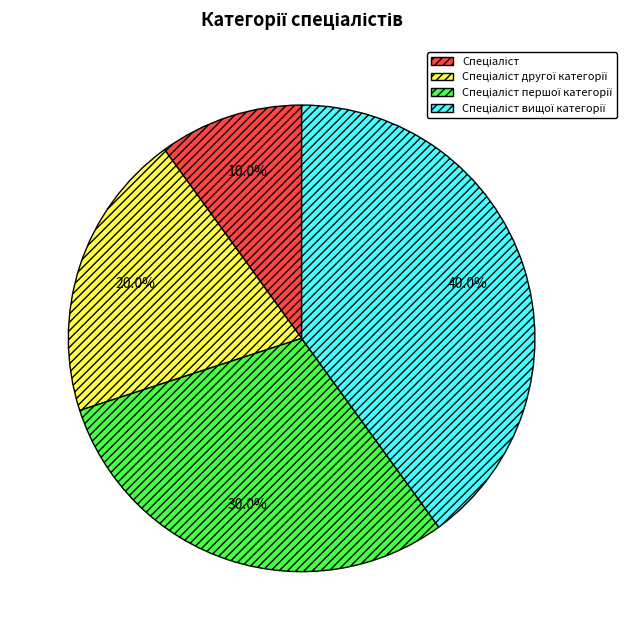

Does any single category account for the majority?

No